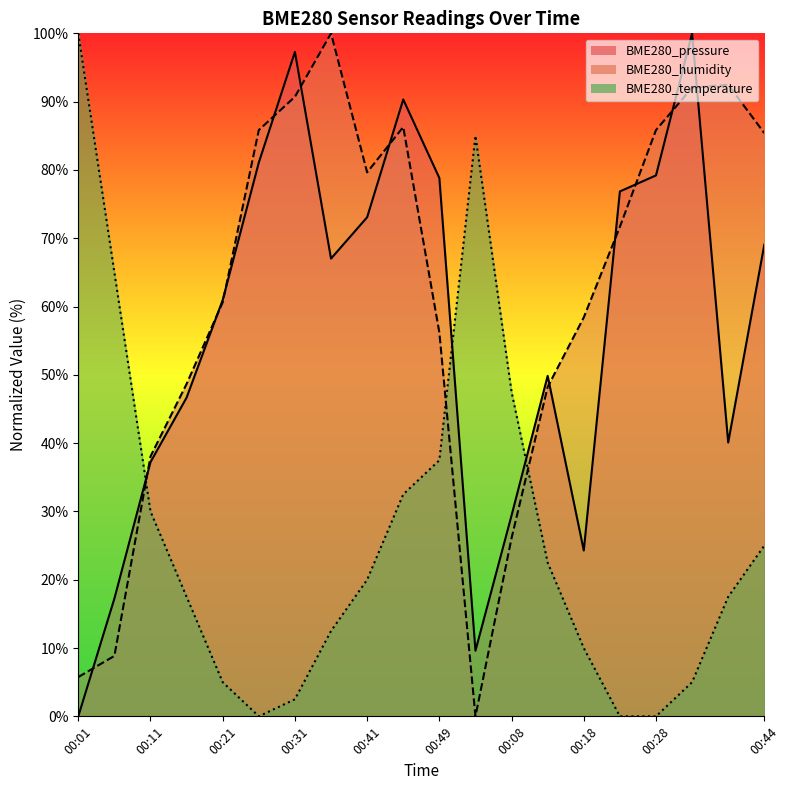

What is the value of the BME280_humidity point at the 6th from the left?

85.8